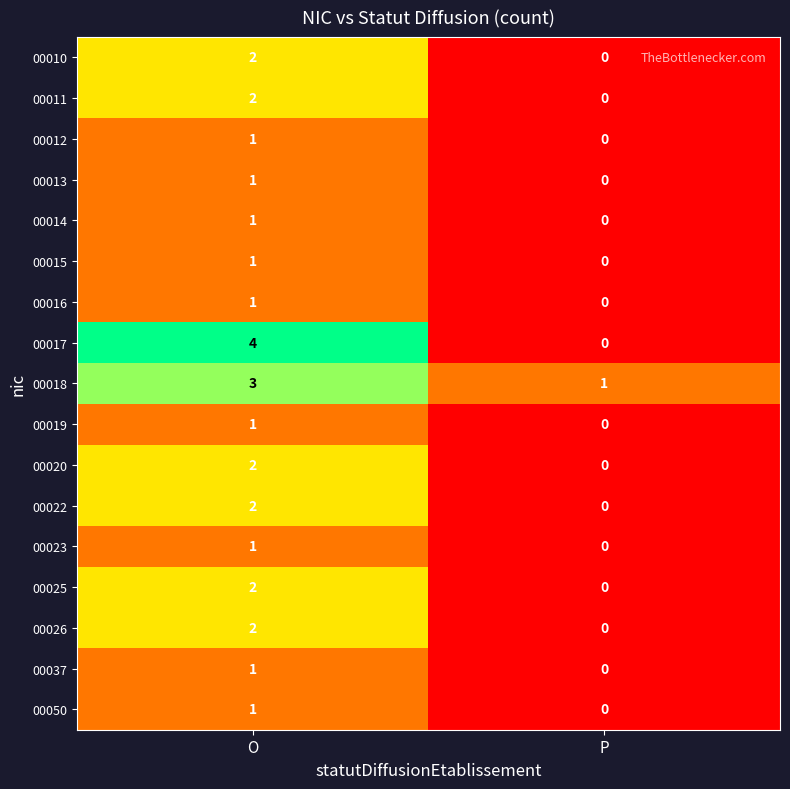

Count the number of data series in this chart.

17